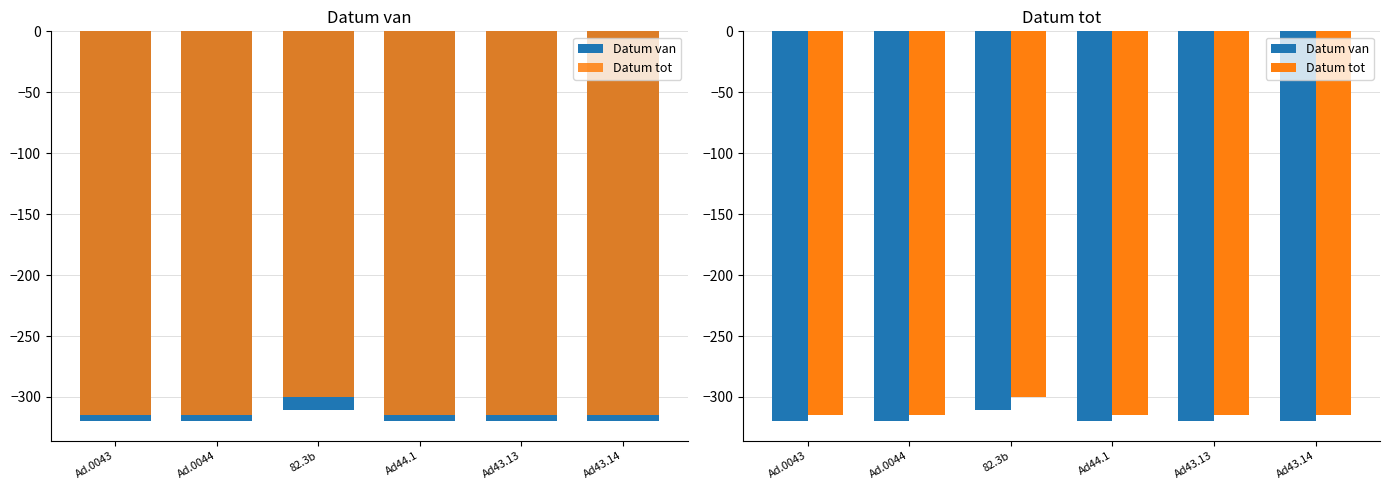

List the labels in order of Datum tot value, smallest first.

Ad.0043, Ad.0044, Ad44.1, Ad43.13, Ad43.14, 82.3b